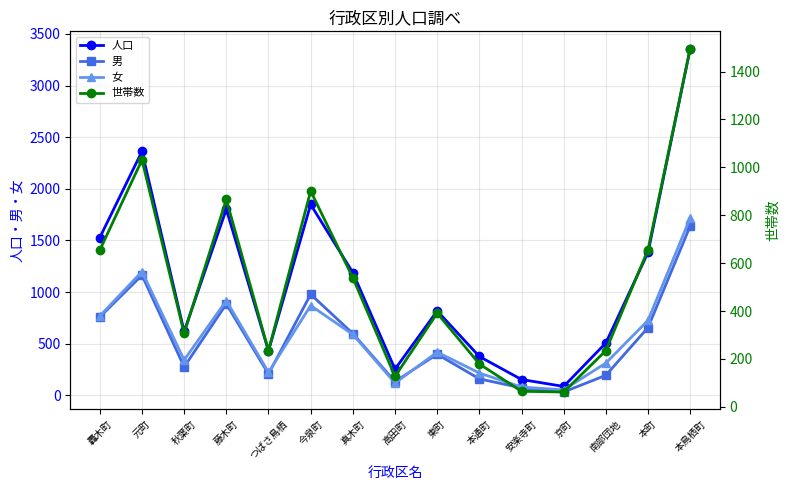

True or false: 男 has a value of 276 at 秋葉町.

True